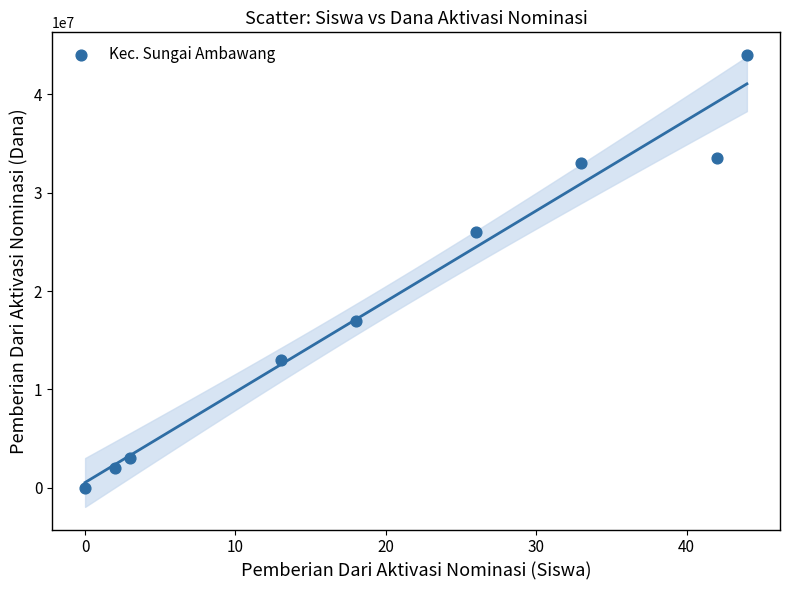

What is the average Y value?

19055556